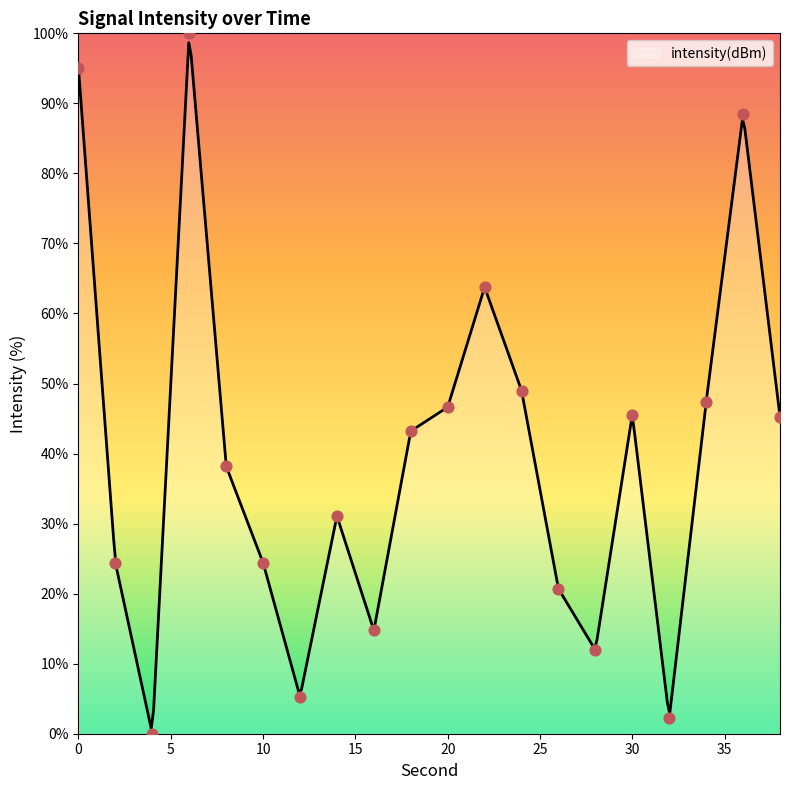

Approximately how many times larger is the value at 38 compared to 32?

20.2